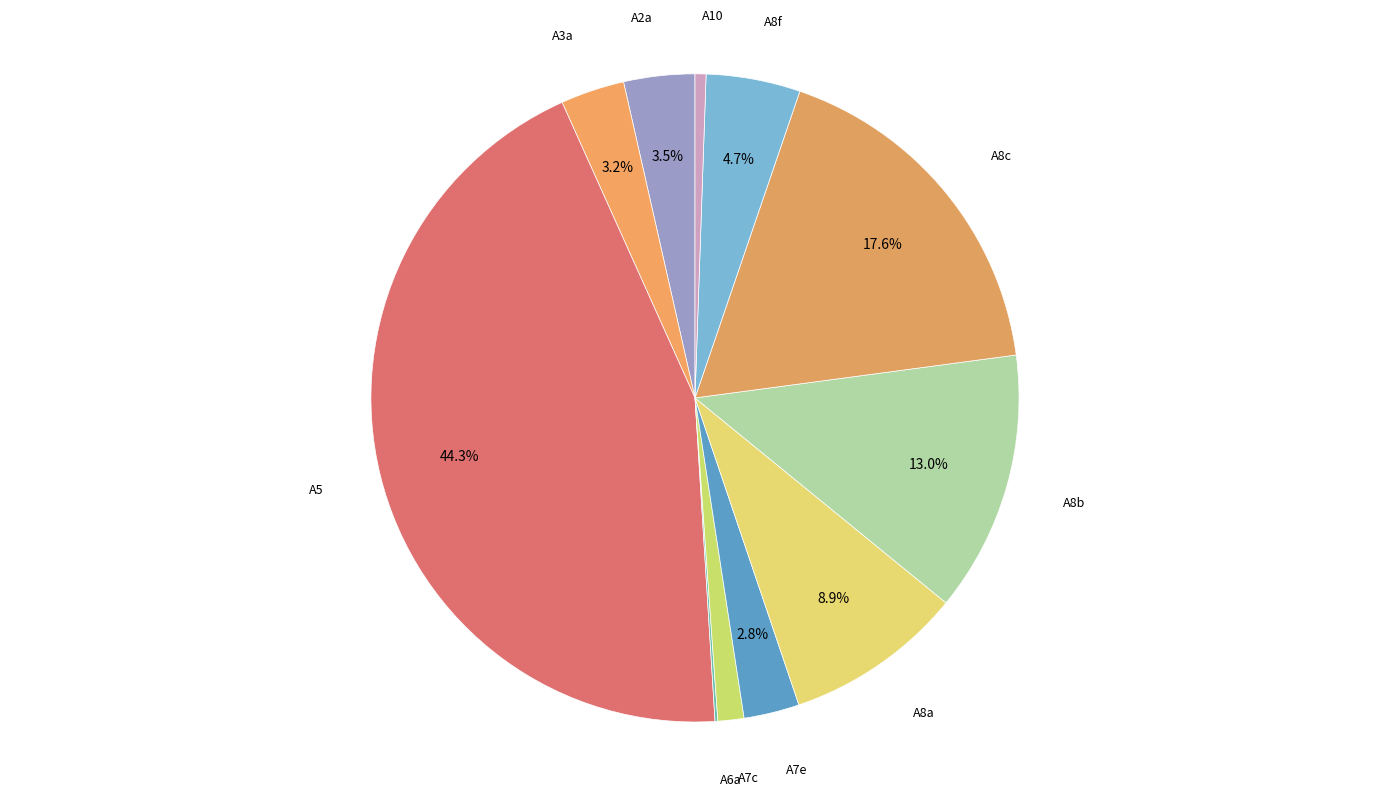

Does any single category account for the majority?

No